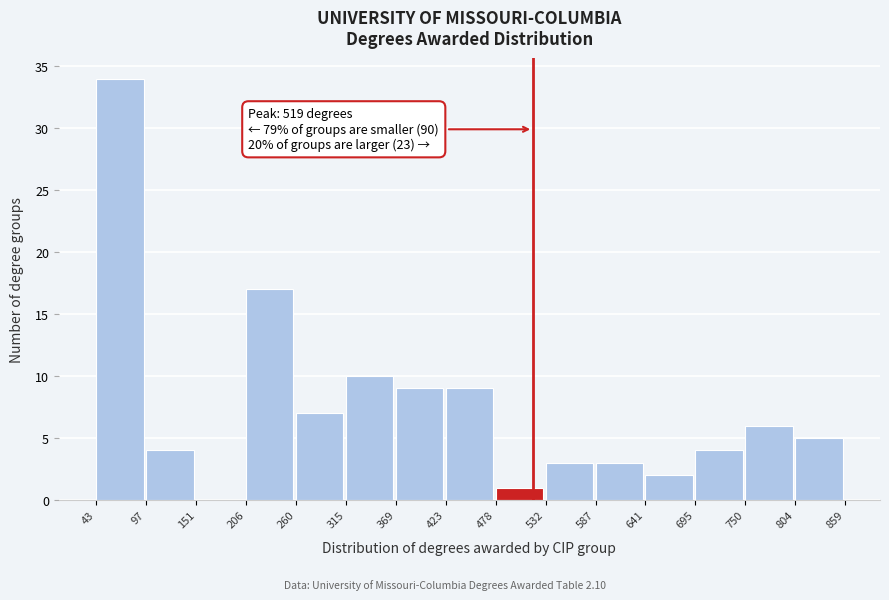

Over which range of the x-axis is the bar tallest?

43 to 97